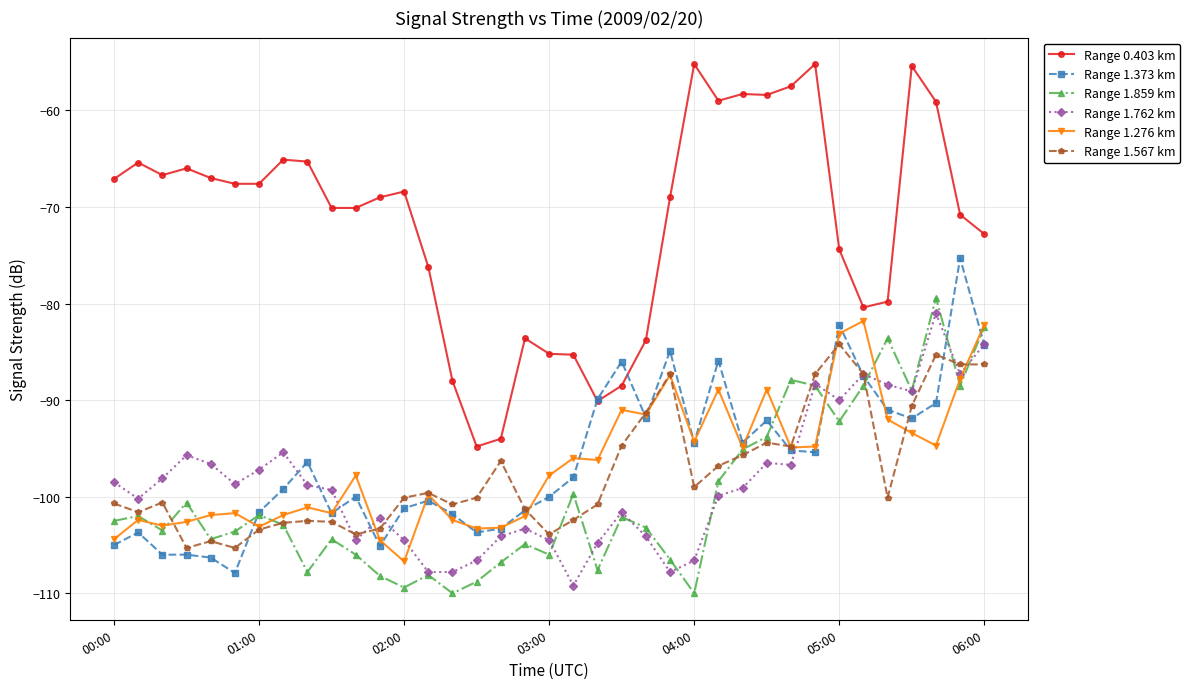

What is the value of the Range 1.762 km point at the 33rd from the left?

-88.4